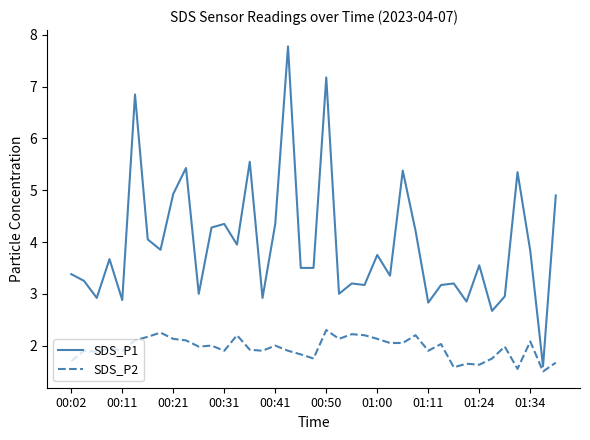

Which series has the largest total across all categories?

SDS_P1